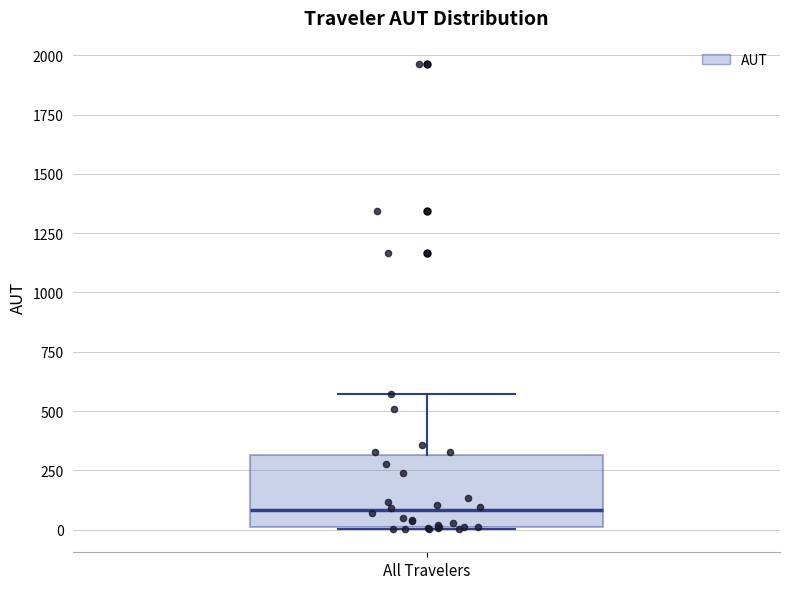

Where is the upper edge of the box for All Travelers on the y-axis? The values are not printed on the chart, so give them approximately, as read against the axis.

300